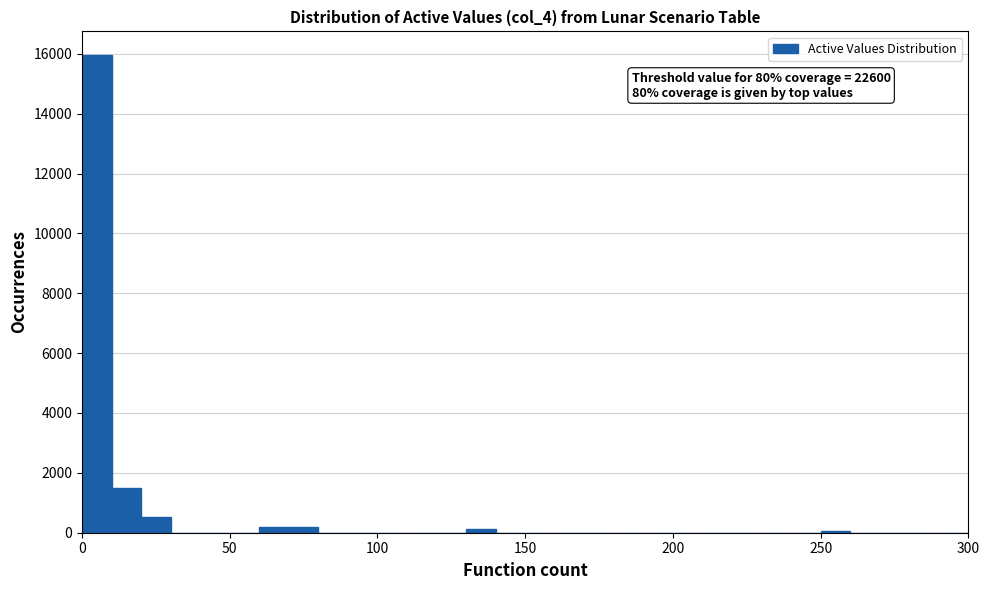

Read against the x-axis, roughly where is the centre of the tallest bar?

5